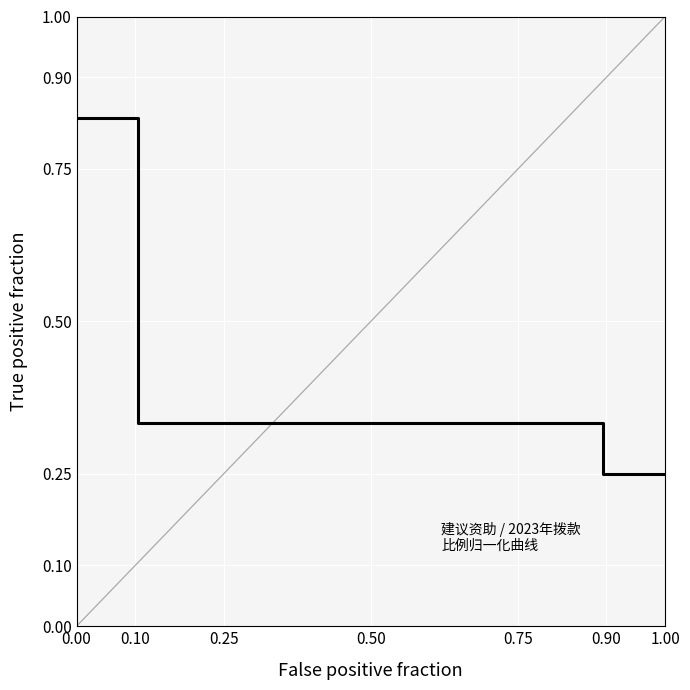

Does the chart display data point markers on the line(s)?

No